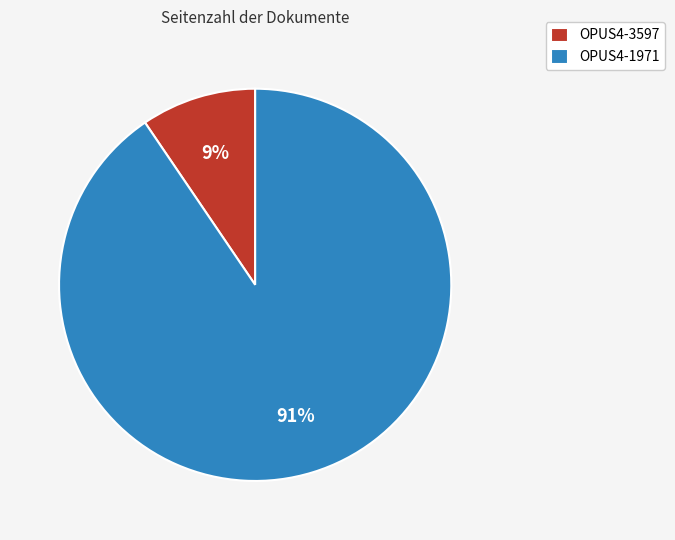

Do OPUS4-3597 and OPUS4-1971 together represent more than half of the pie?

Yes